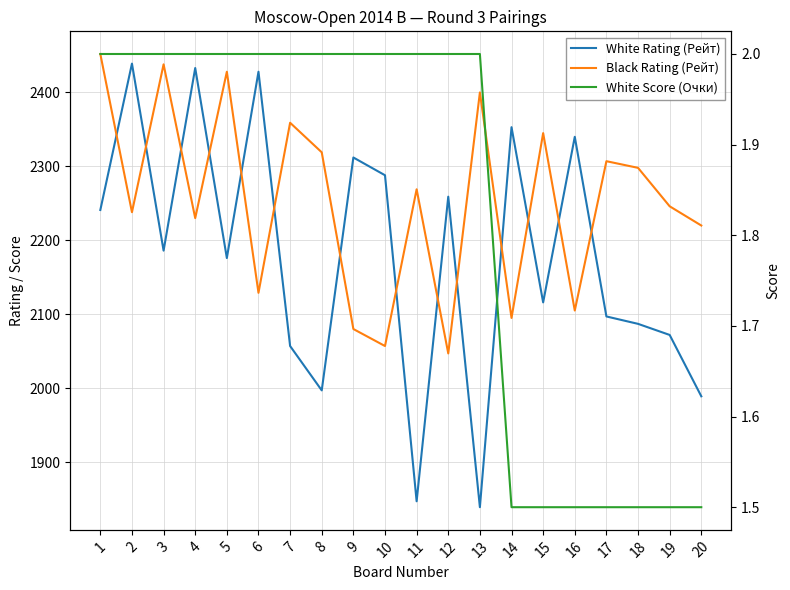

Which series ends up on top after the final intersection of Black Rating (Рейт) and White Rating (Рейт)?

Black Rating (Рейт)